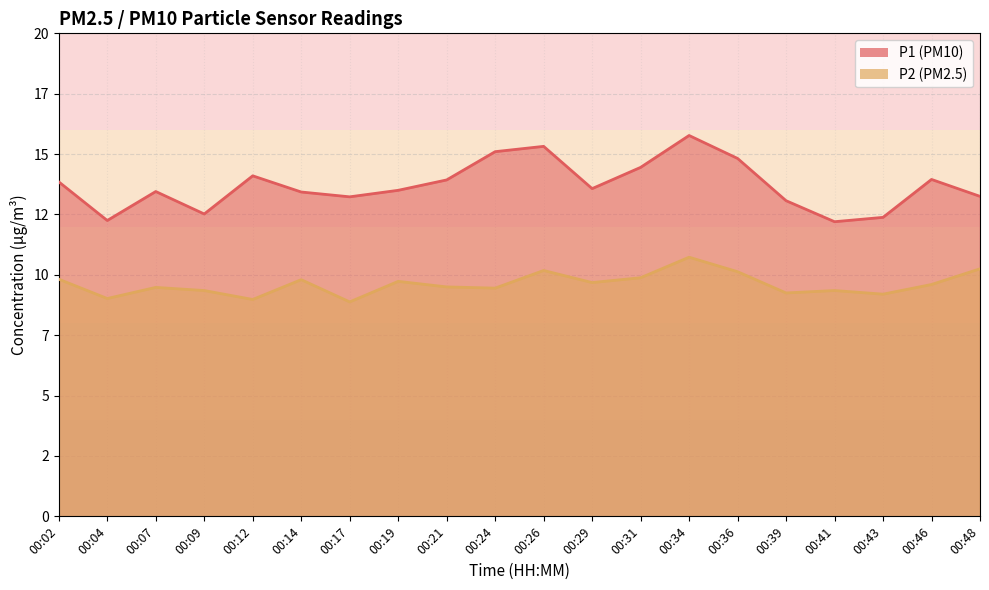

Reading right to left, transcribe all the data shown in this chart.

P1: 00:48=13.2	00:46=13.9	00:43=12.4	00:41=12.2	00:39=13.1	00:36=14.8	00:34=15.8	00:31=14.4	00:29=13.6	00:26=15.3	00:24=15.1	00:21=13.9	00:19=13.5	00:17=13.2	00:14=13.4	00:12=14.1	00:09=12.5	00:07=13.4	00:04=12.2	00:02=13.8
P2: 00:48=10.2	00:46=9.6	00:43=9.2	00:41=9.3	00:39=9.2	00:36=10.1	00:34=10.7	00:31=9.9	00:29=9.7	00:26=10.2	00:24=9.4	00:21=9.5	00:19=9.7	00:17=8.9	00:14=9.8	00:12=9.0	00:09=9.3	00:07=9.5	00:04=9.0	00:02=9.8